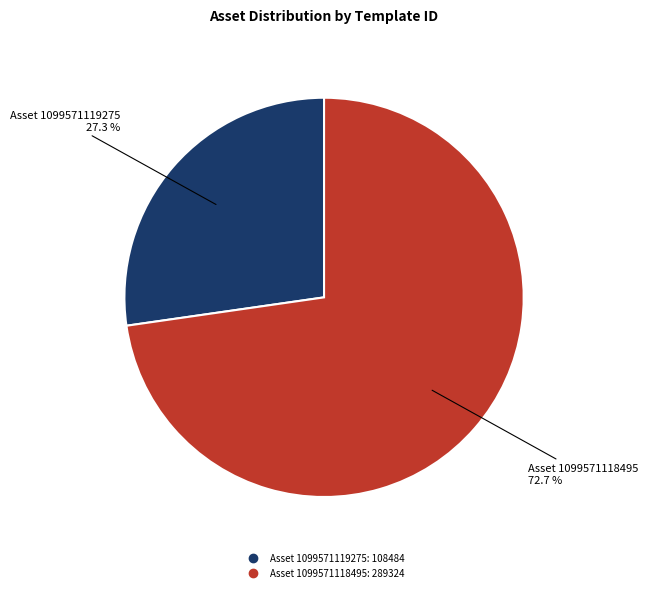

How many slices are in this pie chart?

2